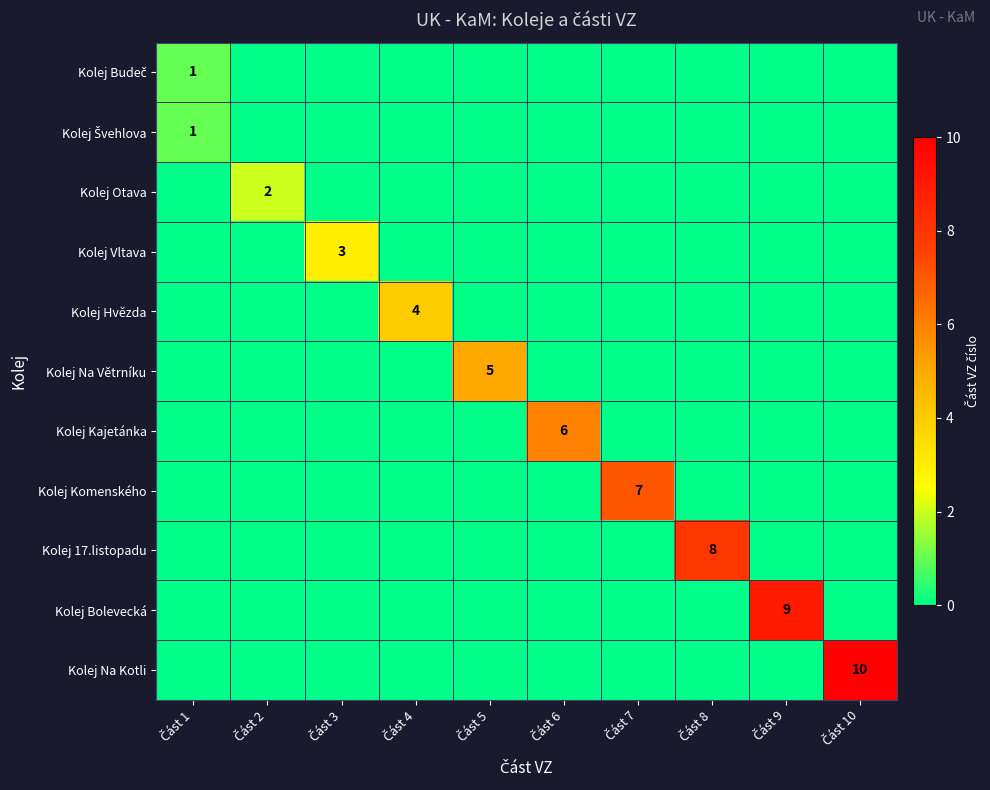

What is the total value across all series at Část 4?

4